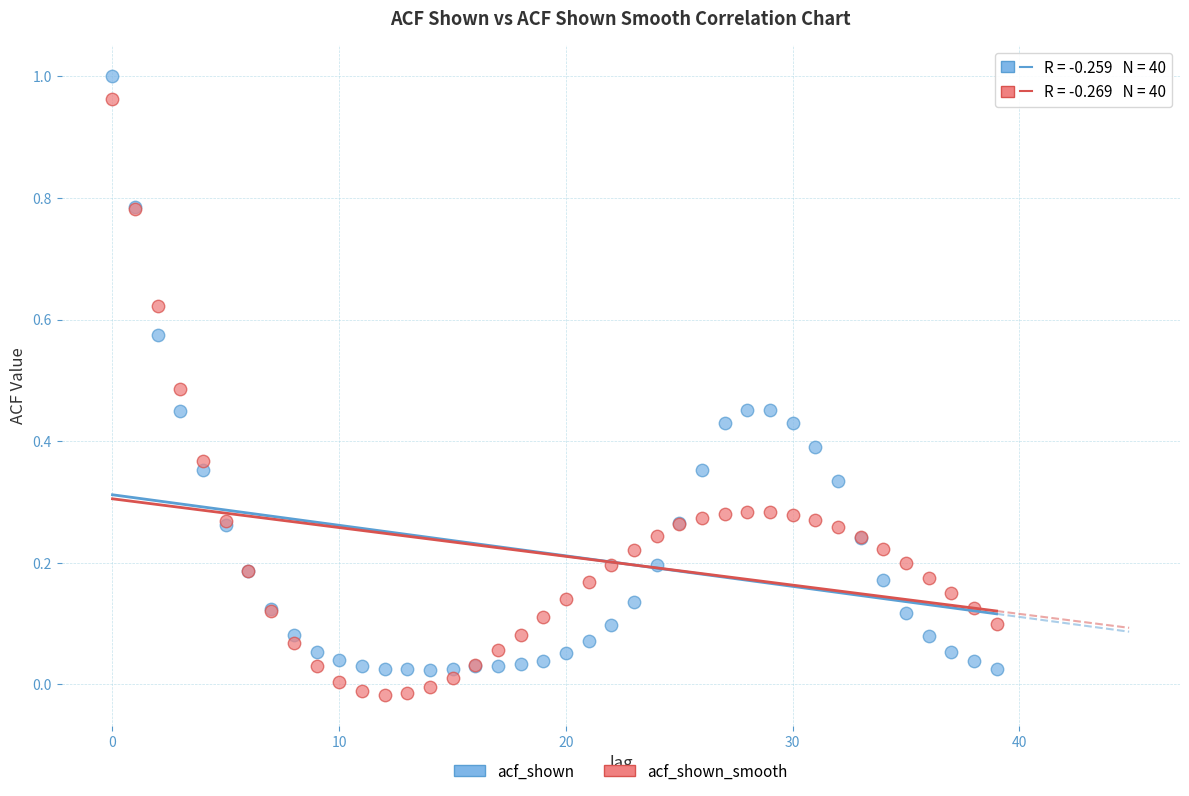

What are all the series names shown in the legend?

acf_shown, acf_shown_smooth